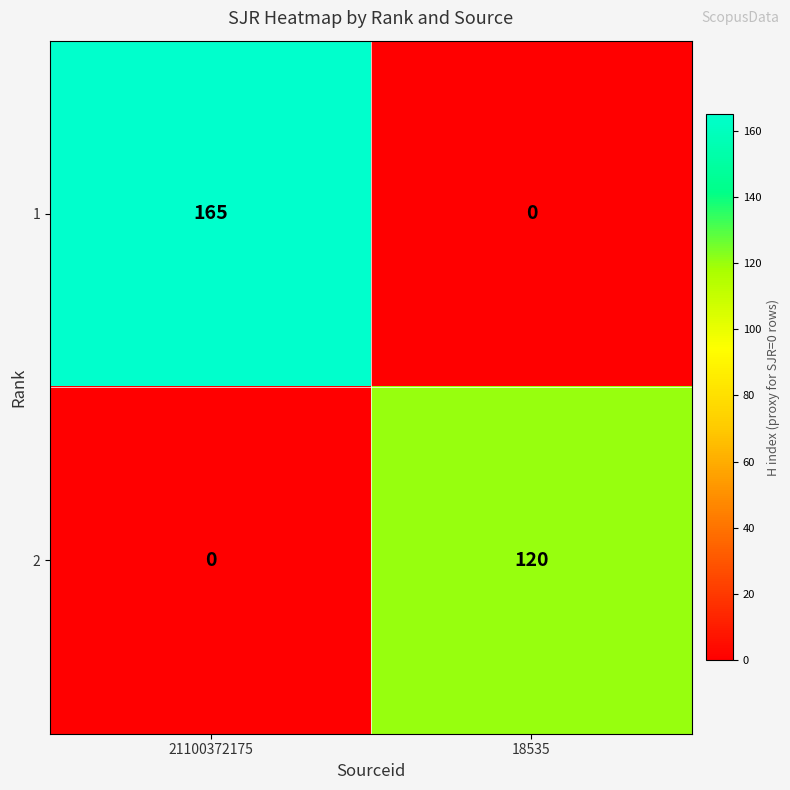

What is the spread (max minus min) of values at 21100372175?

165